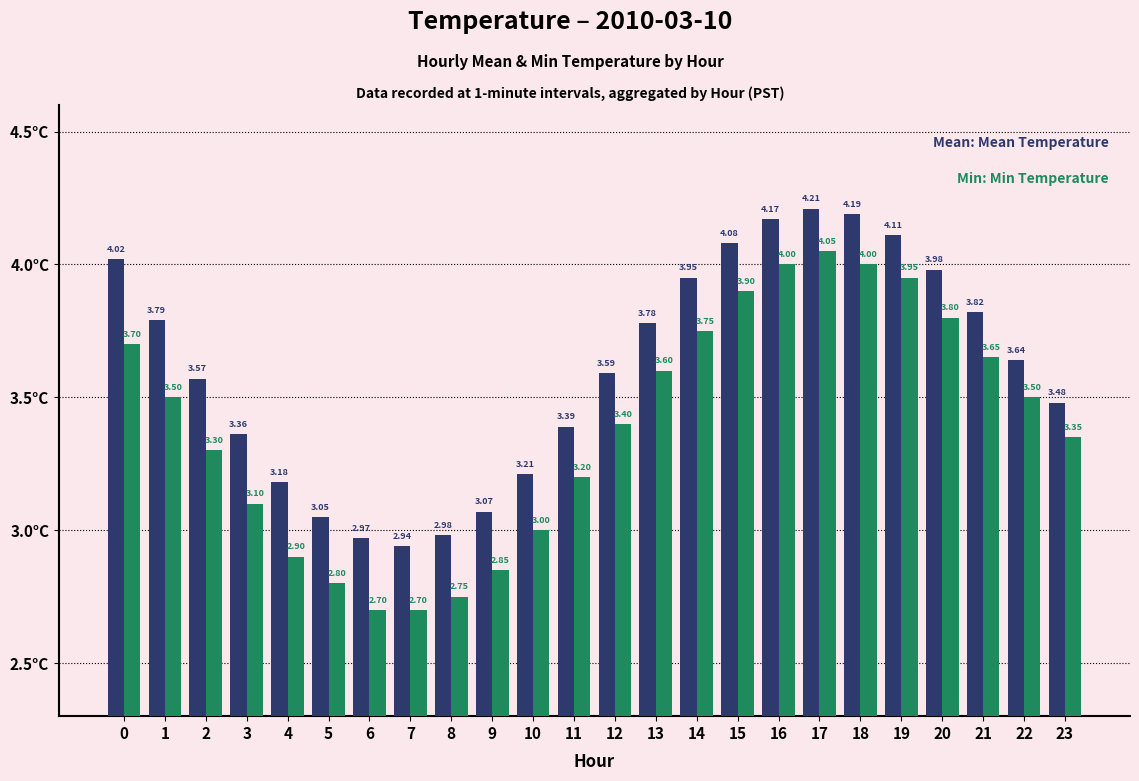

What is the spread (max minus min) of values at 4?

0.3